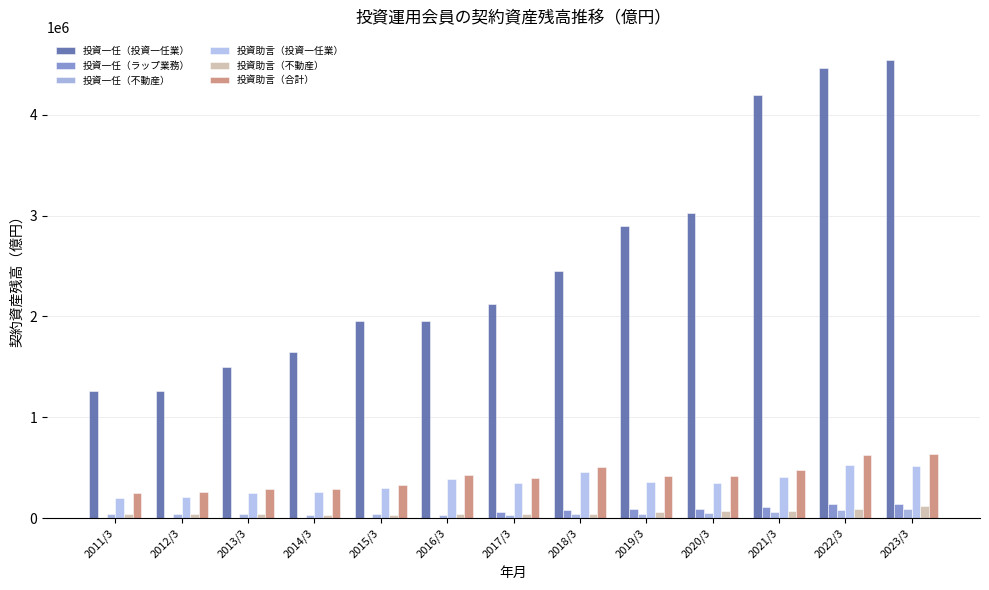

What are all the series names shown in the legend?

投資一任（投資一任業）, 投資一任（ラップ業務）, 投資一任（不動産）, 投資助言（投資一任業）, 投資助言（不動産）, 投資助言（合計）